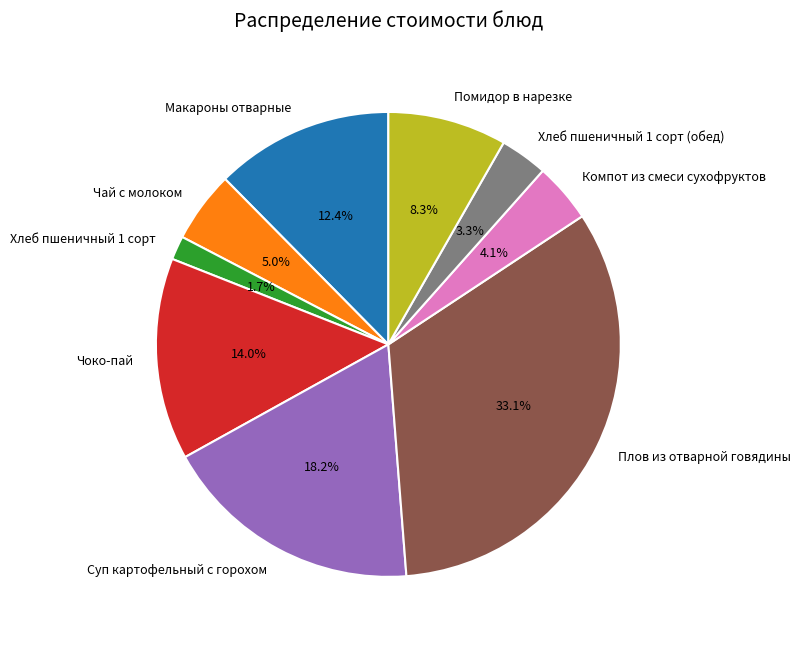

Which slice is the smallest?

Хлеб пшеничный 1 сорт